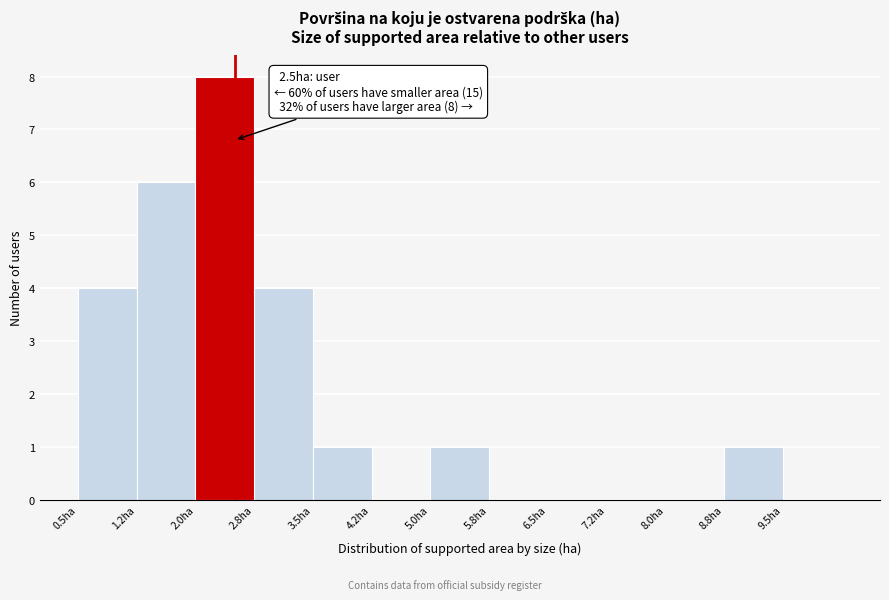

Over which range of the x-axis is the bar tallest?

2.00 to 2.75